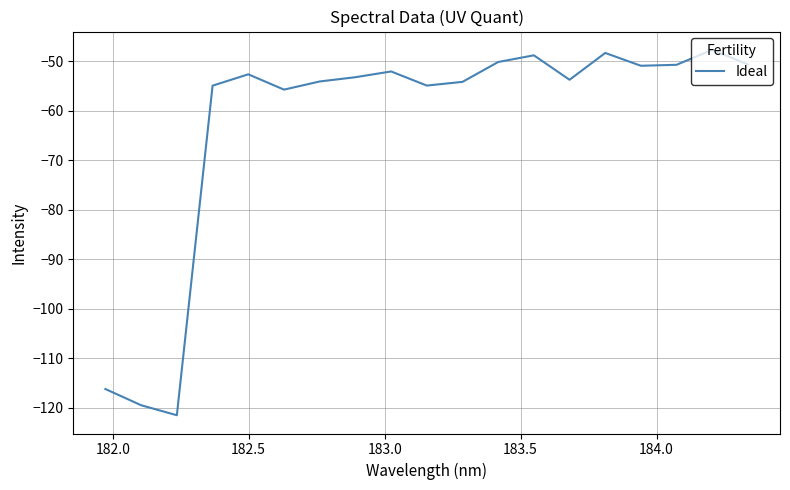

What is the minimum value shown in the chart?

-121.5